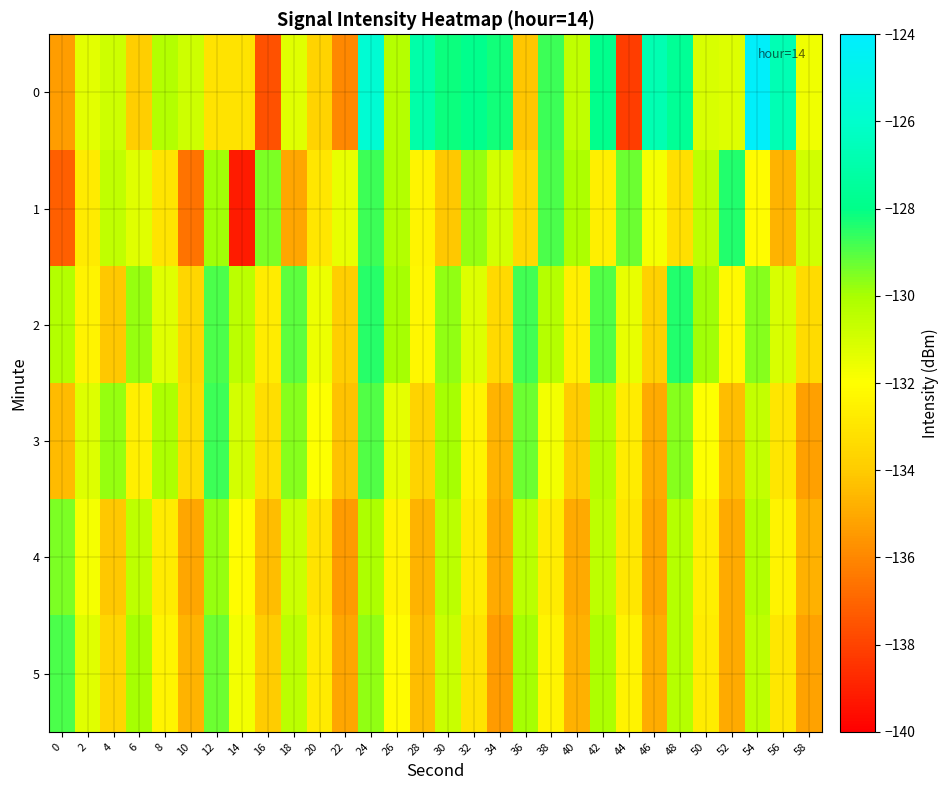

Reading left to right, list all the values displayed in this chart.

0: 0=-135.4	2=-131.4	4=-130.8	6=-133.9	8=-130.2	10=-130.8	12=-133.1	14=-133.1	16=-137.6	18=-131.3	20=-133.7	22=-135.9	24=-125.7	26=-130.3	28=-127.0	30=-128.1	32=-127.8	34=-128.2	36=-134.2	38=-128.7	40=-130.5	42=-127.8	44=-138.2	46=-126.8	48=-127.6	50=-131.1	52=-131.2	54=-124.2	56=-126.7	58=-131.7
1: 0=-137.1	2=-132.8	4=-130.5	6=-131.3	8=-133.0	10=-136.6	12=-129.9	14=-139.2	16=-129.5	18=-135.1	20=-133.0	22=-131.5	24=-128.7	26=-130.2	28=-132.4	30=-134.1	32=-129.8	34=-131.0	36=-133.5	38=-128.9	40=-130.1	42=-132.6	44=-129.3	46=-131.8	48=-133.2	50=-130.5	52=-128.4	54=-132.1	56=-134.7	58=-130.9
2: 0=-130.2	2=-132.5	4=-134.1	6=-129.8	8=-131.3	10=-133.6	12=-128.9	14=-130.4	16=-132.7	18=-129.1	20=-131.6	22=-133.9	24=-128.5	26=-130.0	28=-132.3	30=-129.7	32=-131.2	34=-133.5	36=-128.8	38=-130.3	40=-132.6	42=-129.0	44=-131.5	46=-133.8	48=-128.4	50=-129.9	52=-132.2	54=-129.6	56=-131.1	58=-133.4
3: 0=-134.5	2=-131.2	4=-129.8	6=-132.6	8=-130.1	10=-133.4	12=-128.7	14=-131.0	16=-133.3	18=-129.6	20=-132.0	22=-134.3	24=-129.0	26=-131.4	28=-133.7	30=-130.0	32=-132.4	34=-134.7	36=-129.3	38=-131.7	40=-134.0	42=-130.3	44=-132.7	46=-135.0	48=-129.6	50=-132.0	52=-134.4	54=-130.6	56=-133.0	58=-135.3
4: 0=-129.5	2=-131.8	4=-134.1	6=-130.5	8=-132.8	10=-135.1	12=-129.8	14=-132.1	16=-134.4	18=-130.8	20=-133.1	22=-135.4	24=-130.1	26=-132.4	28=-134.7	30=-130.4	32=-132.7	34=-135.0	36=-130.4	38=-132.7	40=-135.0	42=-130.5	44=-132.9	46=-135.2	48=-130.3	50=-132.6	52=-135.0	54=-130.2	56=-132.5	58=-134.8
5: 0=-128.9	2=-131.3	4=-133.6	6=-130.0	8=-132.4	10=-134.7	12=-129.3	14=-131.7	16=-134.0	18=-130.4	20=-132.8	22=-135.1	24=-129.7	26=-132.1	28=-134.4	30=-130.7	32=-133.1	34=-135.4	36=-130.0	38=-132.4	40=-134.8	42=-130.1	44=-132.5	46=-134.9	48=-130.3	50=-132.7	52=-135.0	54=-130.5	56=-132.9	58=-135.2